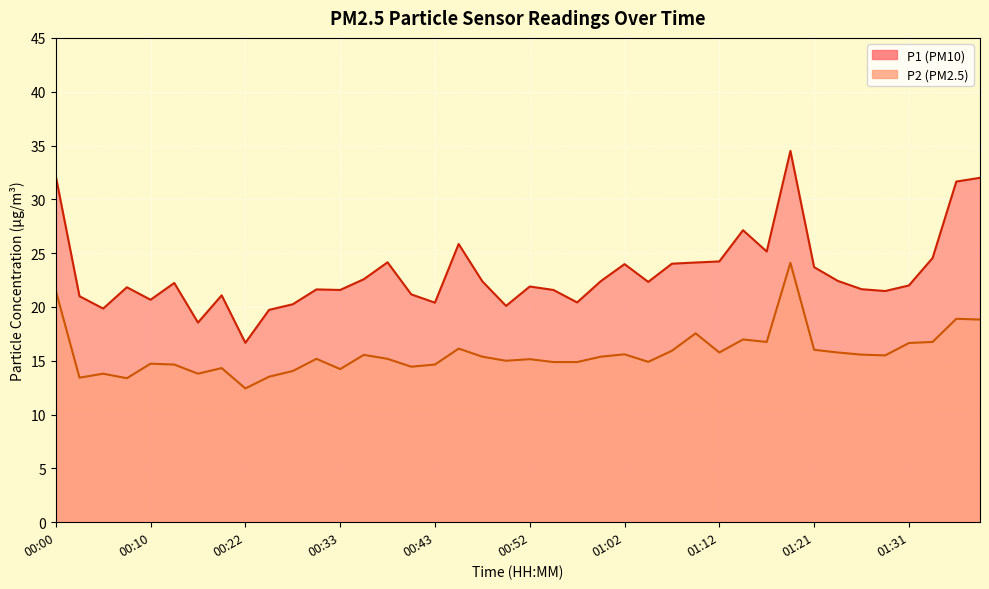

Which category has the highest value in the P1 series?

01:19